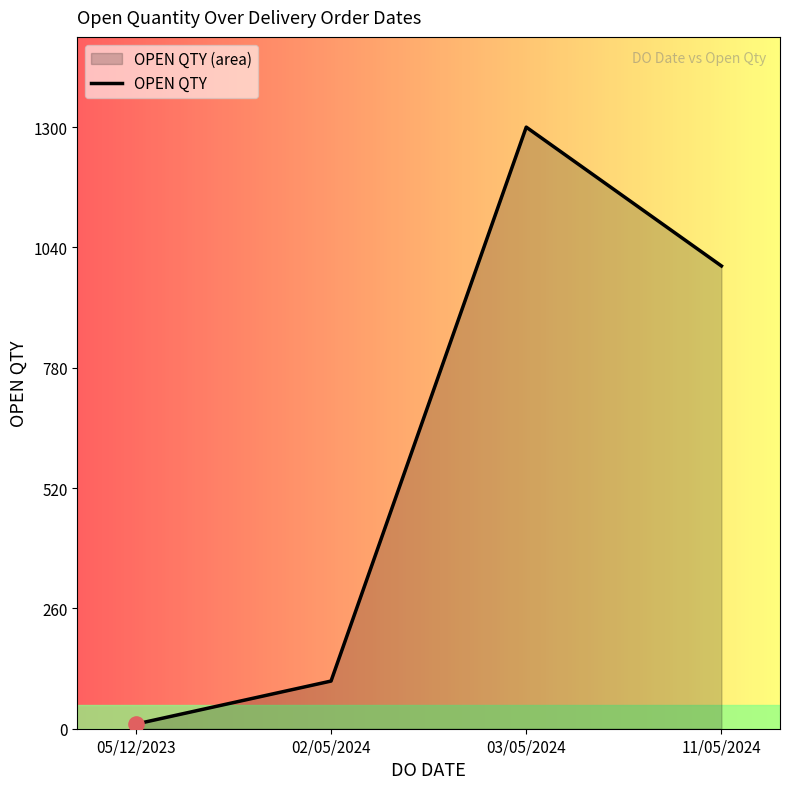

Which has a higher value, 11/05/2024 or 03/05/2024?

03/05/2024